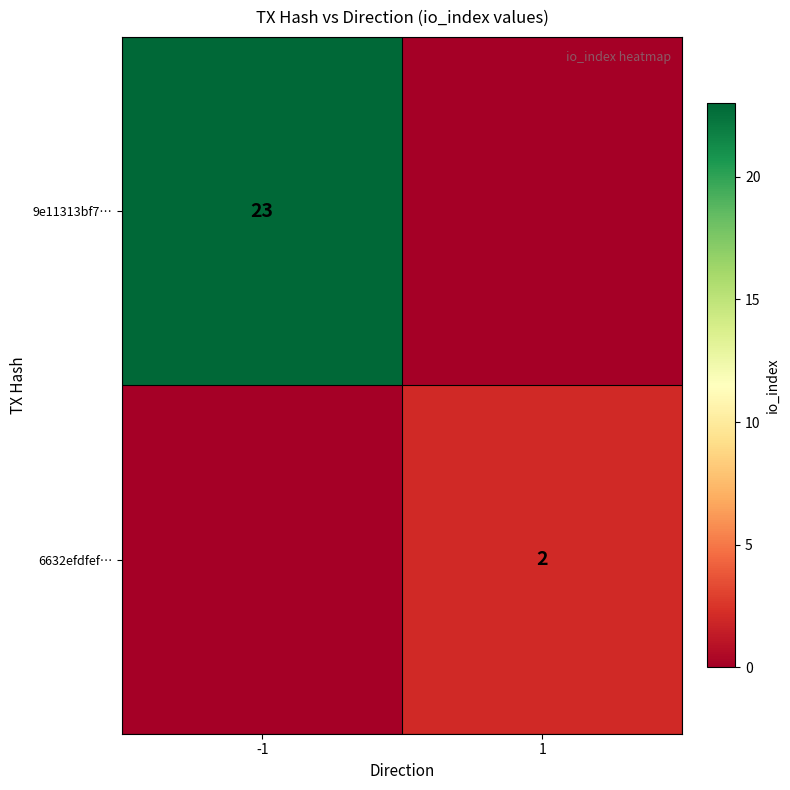

Is it true that 9e11313bf7… equals 33 at -1?

False